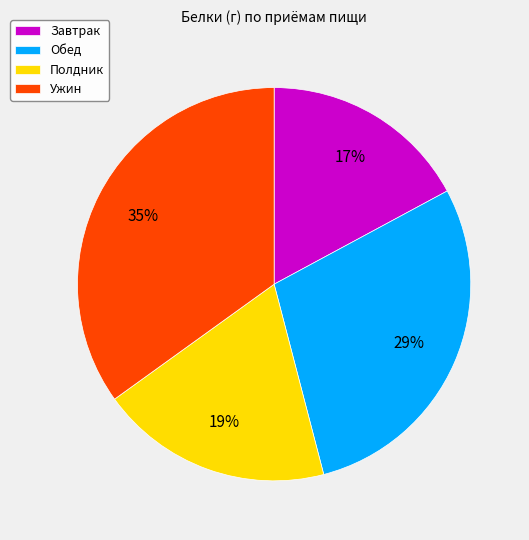

Which category has the smallest portion of the pie?

Завтрак